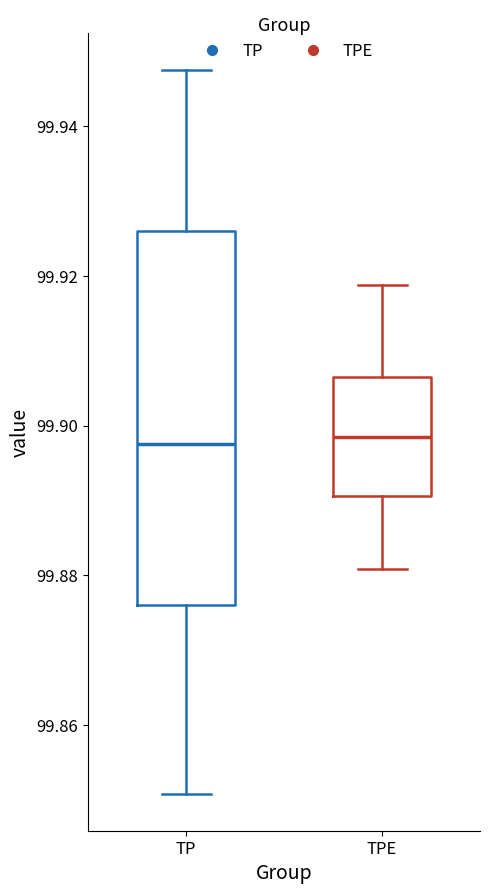

Reading left to right, read every box against the y-axis: the position of its median line, the range the box covers, and the ends of its whiskers. The values are not printed on the chart, so give them approximately, as read against the axis.

TP: median 99.898, box 99.876 to 99.926, whiskers 99.850 to 99.948
TPE: median 99.898, box 99.890 to 99.906, whiskers 99.880 to 99.918